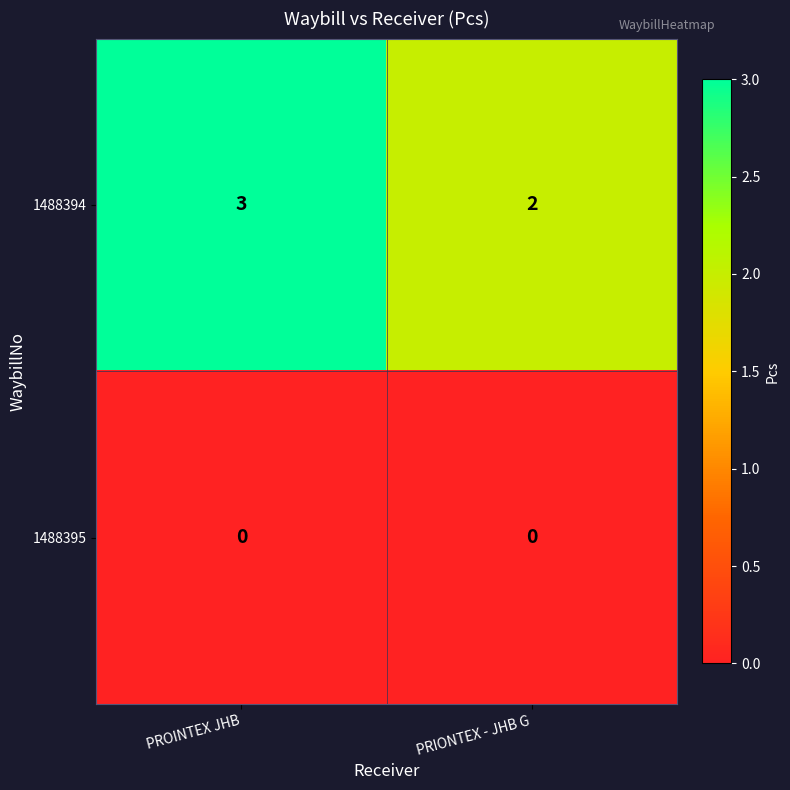

At PROINTEX JHB, list the series in order from largest to smallest.

1488394, 1488395